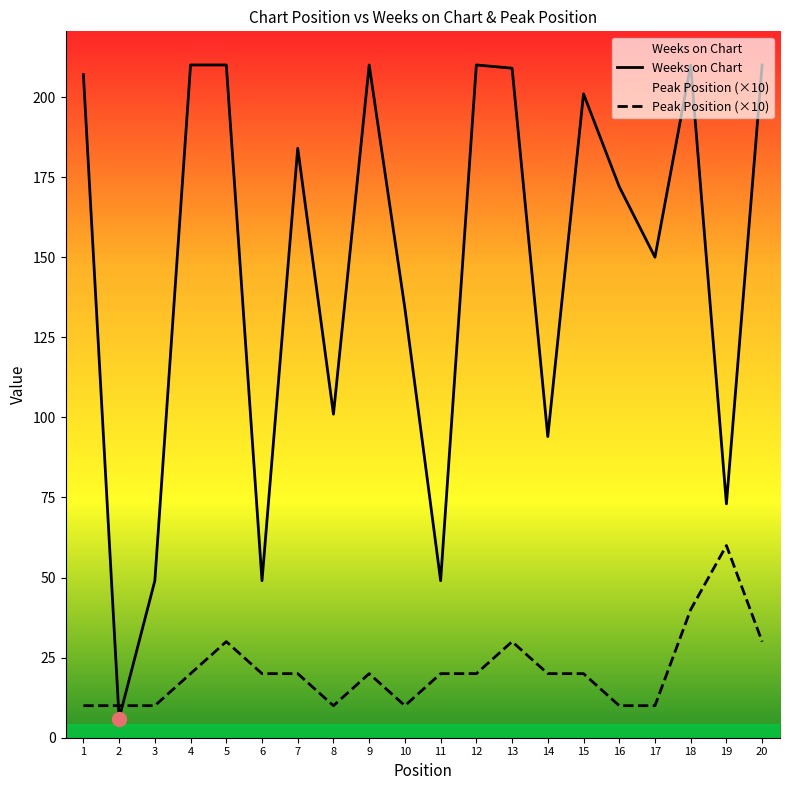

The value of Weeks on Chart at 3 is 19. True or false?

False